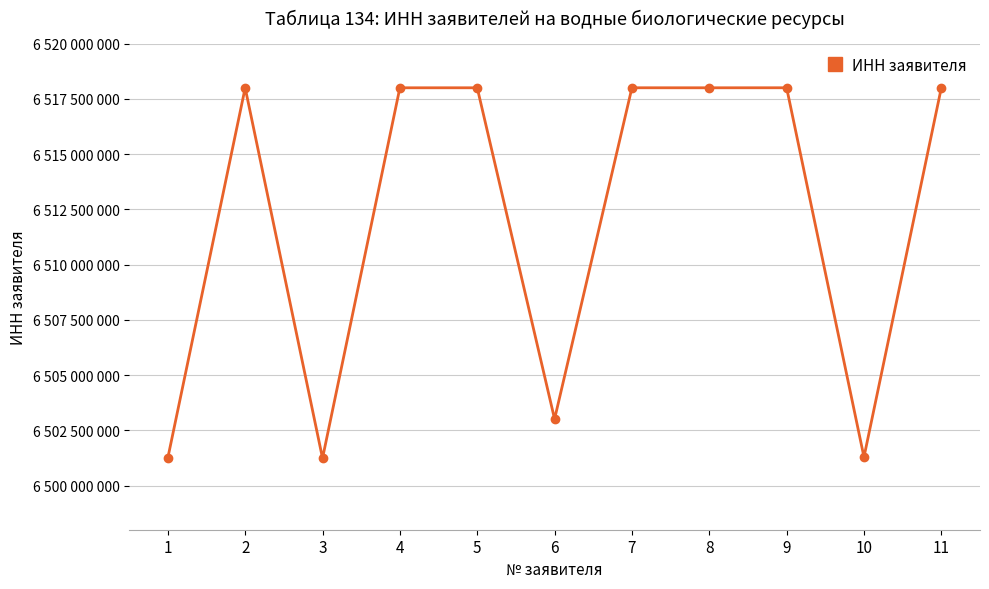

Is it true that the value at 3 is 6501237280?

True